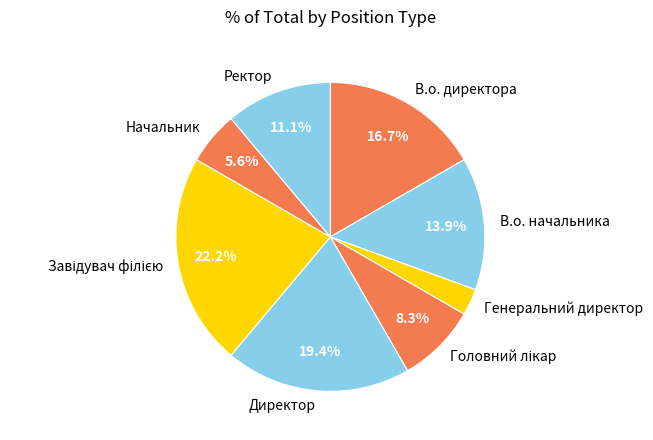

Is there any slice that represents more than half of the pie?

No